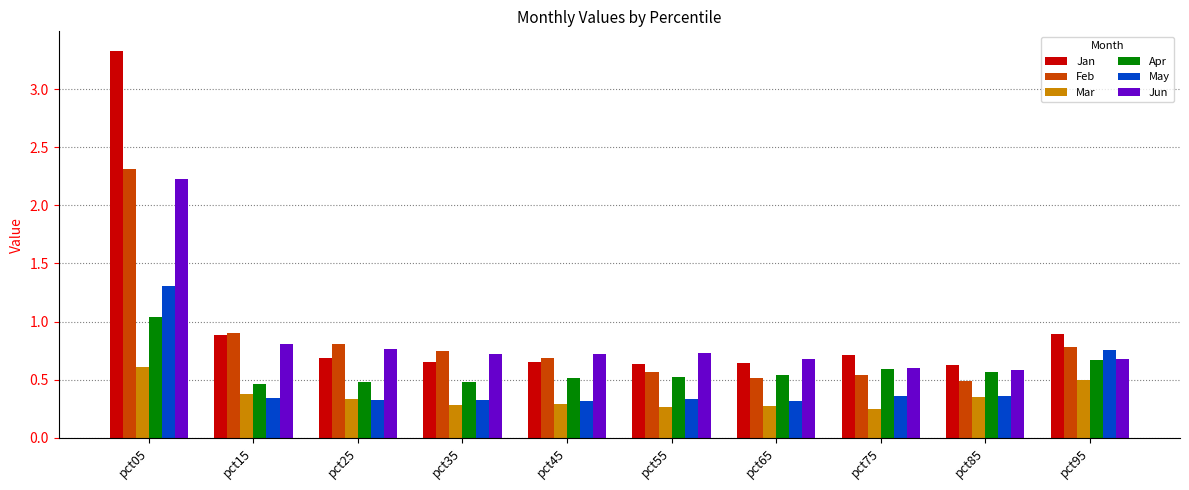

At which category is the sum across all series the highest?

pct05